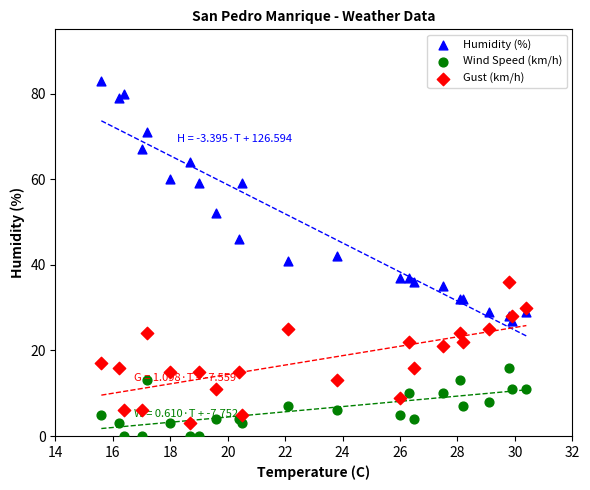

Which series contains the highest Y value?

Humidity (%)